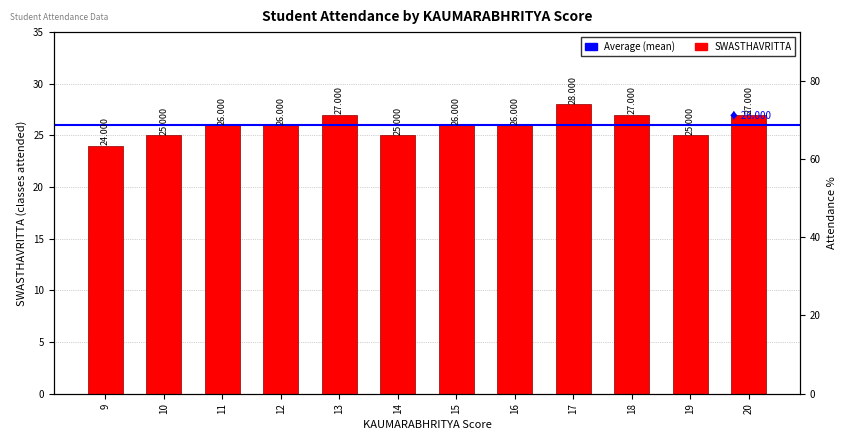

Is it true that Attendance % equals 45 at 18?

False